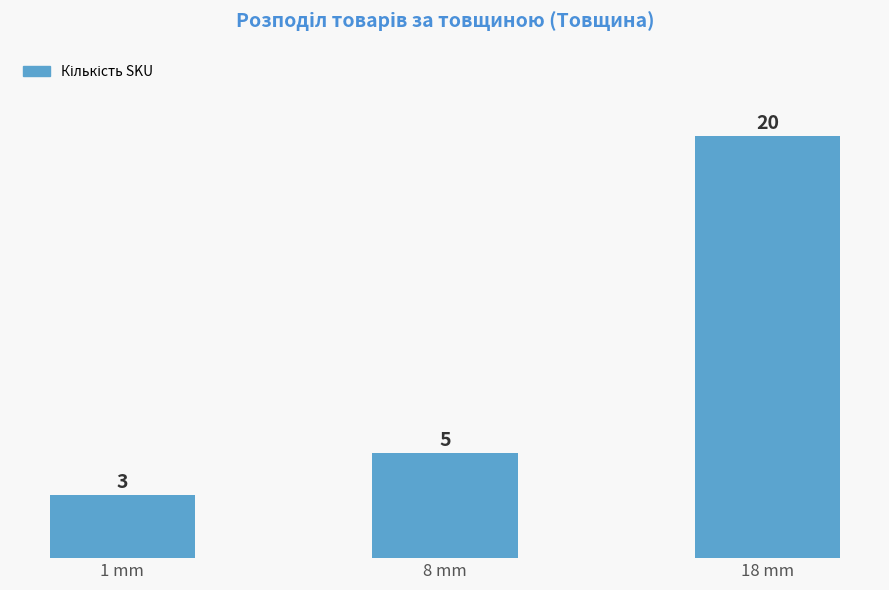

Approximately how many times larger is the value at 18 mm compared to 1 mm?

6.7